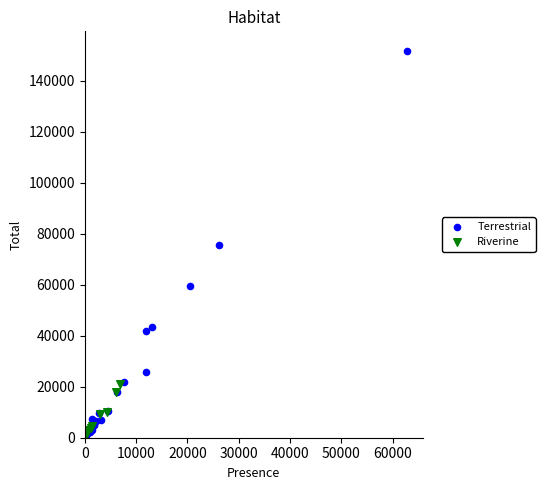

Which series has the widest spread of Y values?

Terrestrial